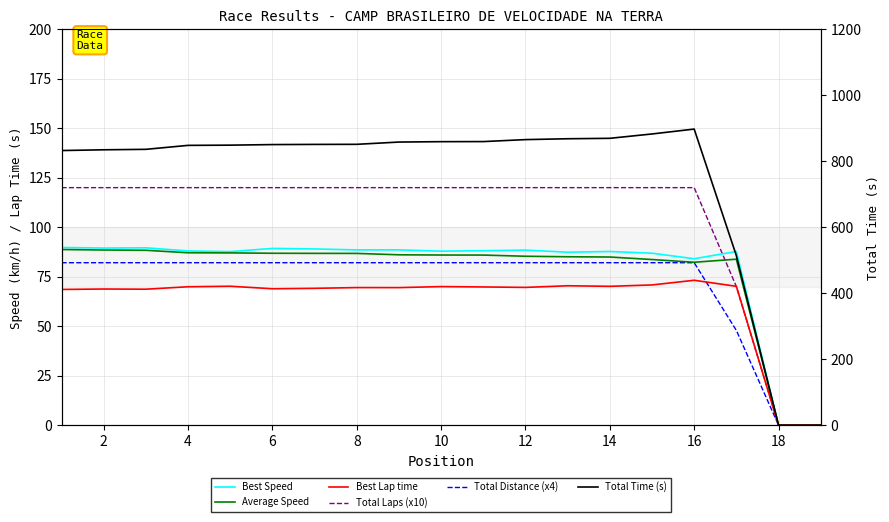

Is this an area chart (filled region under the line)?

No